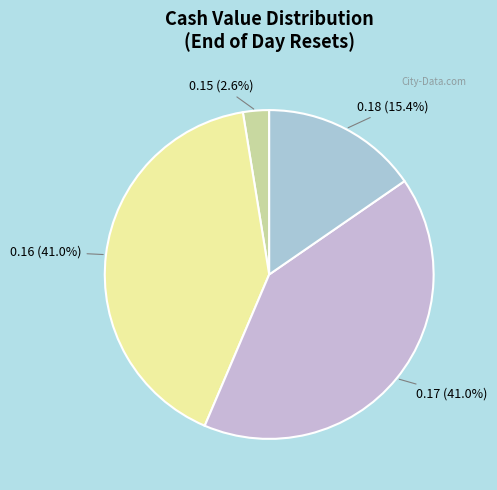

How many segments does this pie chart have?

4